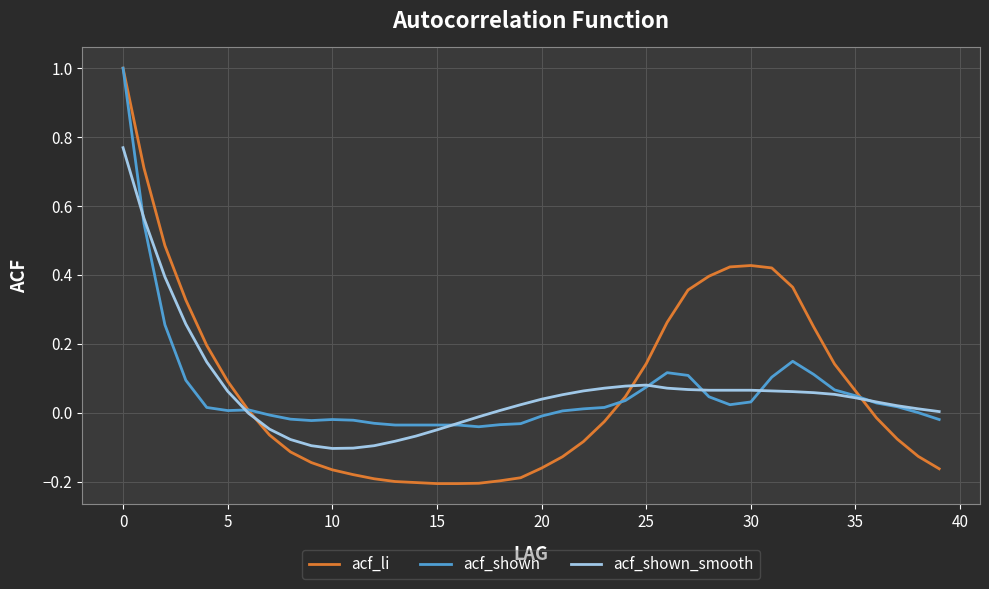

Which series has the largest total across all categories?

acf_li